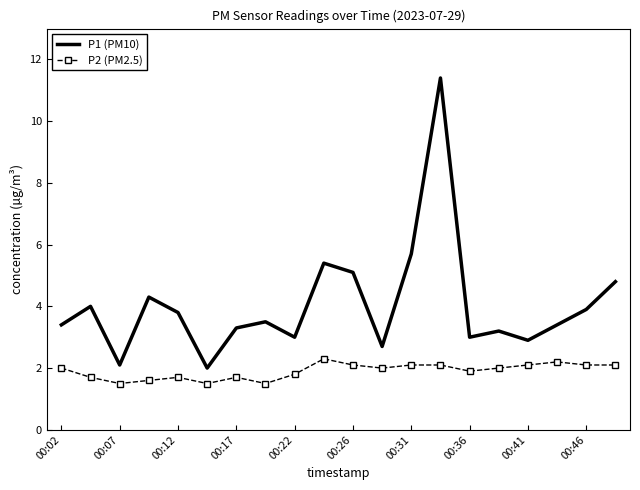

What is the difference between the maximum and minimum values in the P2 (PM2.5) series?

0.8